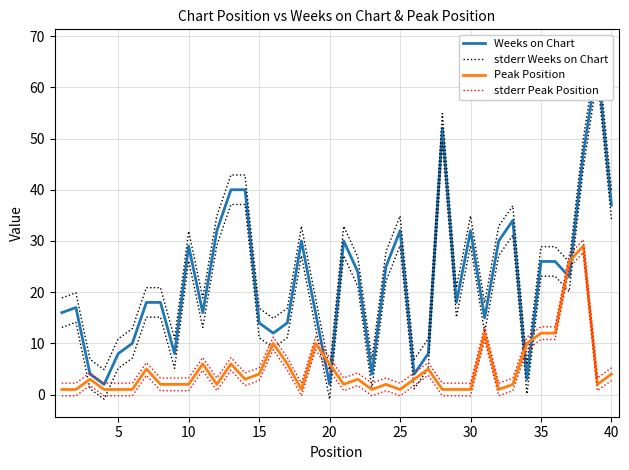

Reading left to right, what are all the values shown in this chart?

Weeks on Chart: 16.0	17.0	4.0	2.0	8.0	10.0	18.0	18.0	8.0	29.0	16.0	32.0	40.0	40.0	14.0	12.0	14.0	30.0	16.0	2.0	30.0	24.0	4.0	25.0	32.0	4.0	8.0	52.0	18.0	32.0	15.0	30.0	34.0	3.0	26.0	26.0	23.0	47.0	65.0	37.0
stderr Weeks on Chart: 18.9	19.9	6.9	4.9	10.9	12.9	20.9	20.9	10.9	31.9	18.9	34.9	42.9	42.9	16.9	14.9	16.9	32.9	18.9	4.9	32.9	26.9	6.9	27.9	34.9	6.9	10.9	54.9	20.9	34.9	17.9	32.9	36.9	5.9	28.9	28.9	25.9	49.9	67.9	39.9
Peak Position: 1.0	1.0	3.0	1.0	1.0	1.0	5.0	2.0	2.0	2.0	6.0	2.0	6.0	3.0	4.0	10.0	6.0	1.0	10.0	6.0	2.0	3.0	1.0	2.0	1.0	3.0	5.0	1.0	1.0	1.0	12.0	1.0	2.0	10.0	12.0	12.0	26.0	29.0	2.0	4.0
stderr Peak Position: 2.2	2.2	4.2	2.2	2.2	2.2	6.2	3.2	3.2	3.2	7.2	3.2	7.2	4.2	5.2	11.2	7.2	2.2	11.2	7.2	3.2	4.2	2.2	3.2	2.2	4.2	6.2	2.2	2.2	2.2	13.2	2.2	3.2	11.2	13.2	13.2	27.2	30.2	3.2	5.2